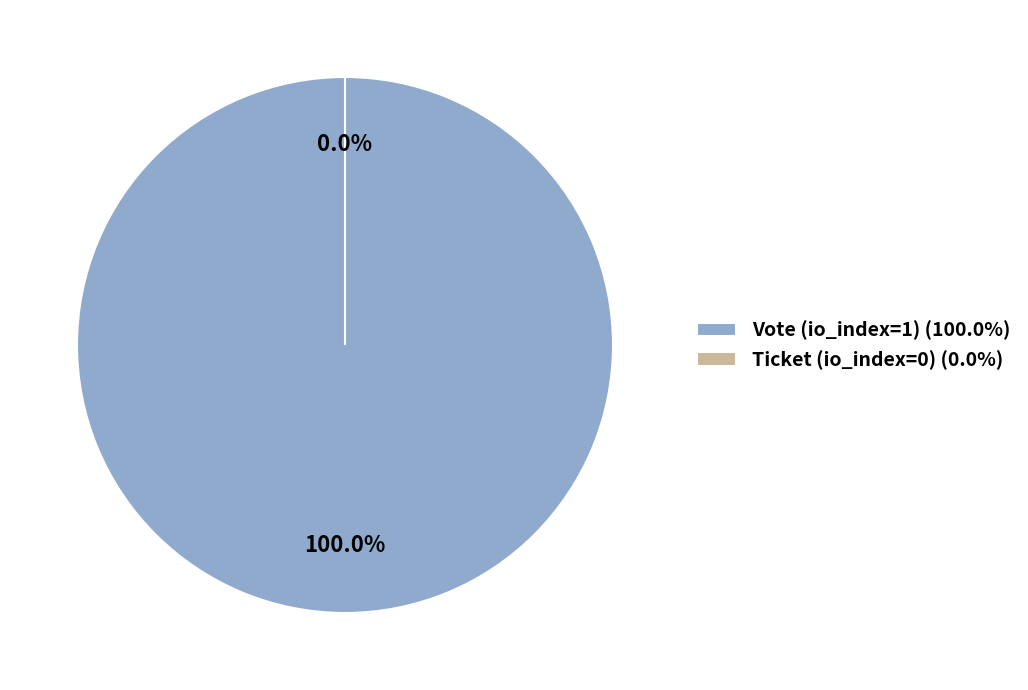

How many slices are in this pie chart?

2